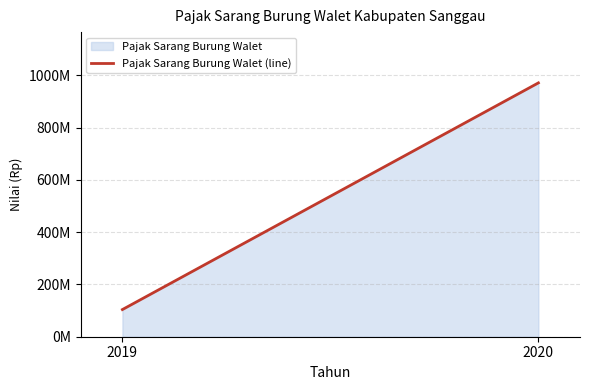

List the labels in order of value, smallest first.

2019, 2020